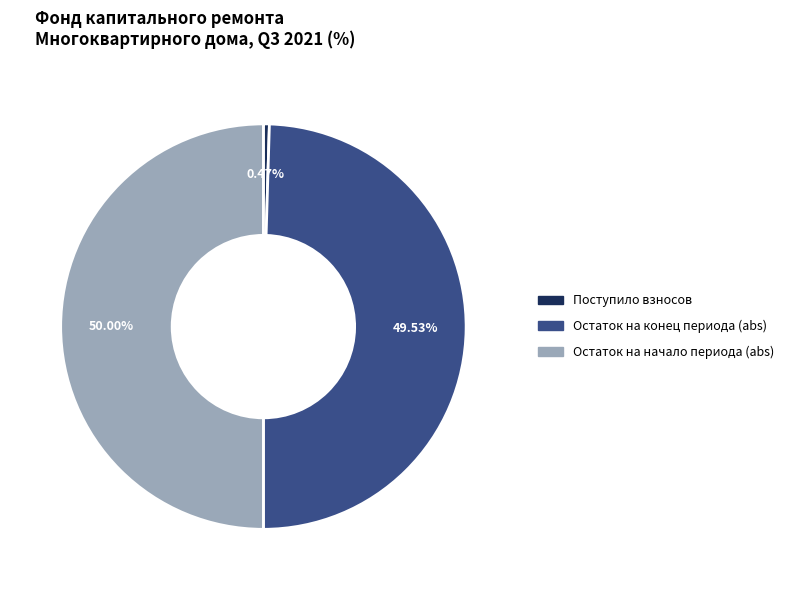

Does Поступило взносов represent more than half of the total?

No